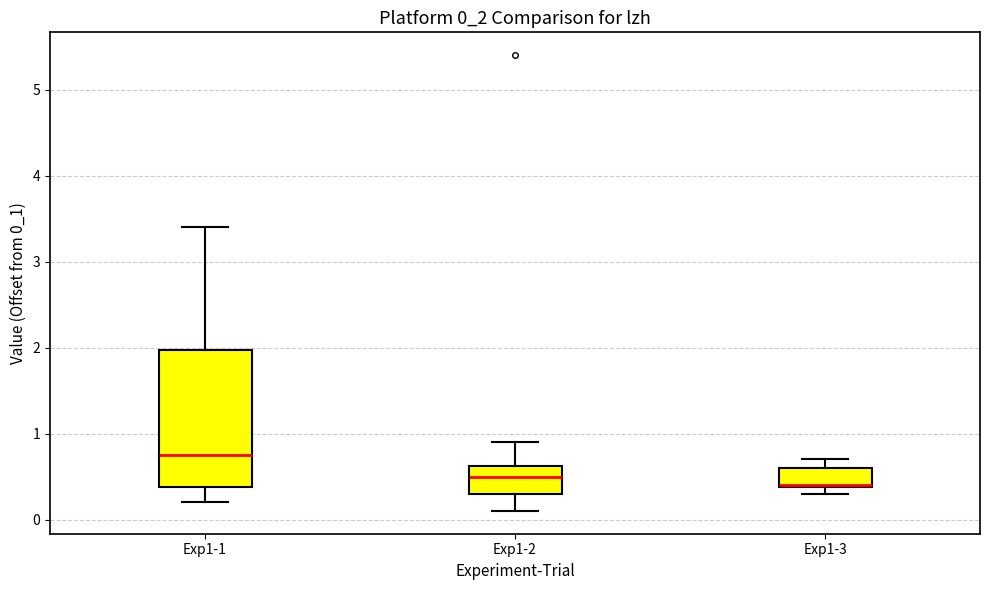

Reading left to right, read every box against the y-axis: the position of its median line, the range the box covers, and the ends of its whiskers. The values are not printed on the chart, so give them approximately, as read against the axis.

Exp1-1: median 0.8, box 0.4 to 2.0, whiskers 0.2 to 3.4
Exp1-2: median 0.5, box 0.3 to 0.6, whiskers 0.1 to 0.9
Exp1-3: median 0.4, box 0.4 to 0.6, whiskers 0.3 to 0.7